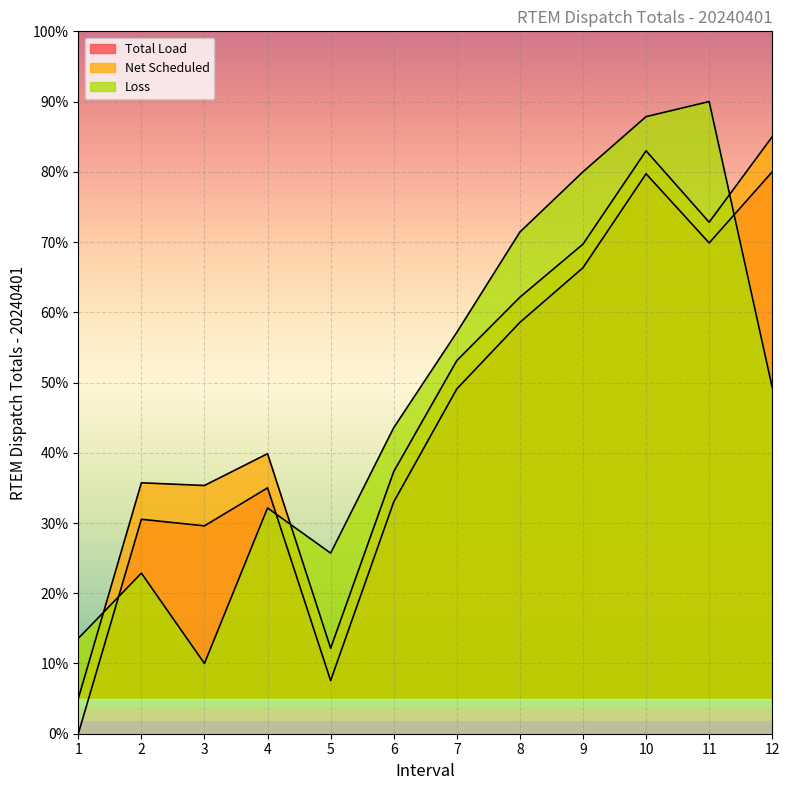

Reading left to right, extract all data points from this chart.

Total Load: 1=0.0	2=30.5	3=29.6	4=35.0	5=7.6	6=33.0	7=49.1	8=58.6	9=66.3	10=79.7	11=69.9	12=80.0
Net Scheduled: 1=5.0	2=35.7	3=35.3	4=39.9	5=12.2	6=37.3	7=53.1	8=62.1	9=69.7	10=83.0	11=72.8	12=85.0
Loss: 1=13.6	2=22.9	3=10.0	4=32.1	5=25.7	6=43.6	7=57.1	8=71.4	9=80.0	10=87.9	11=90.0	12=49.3